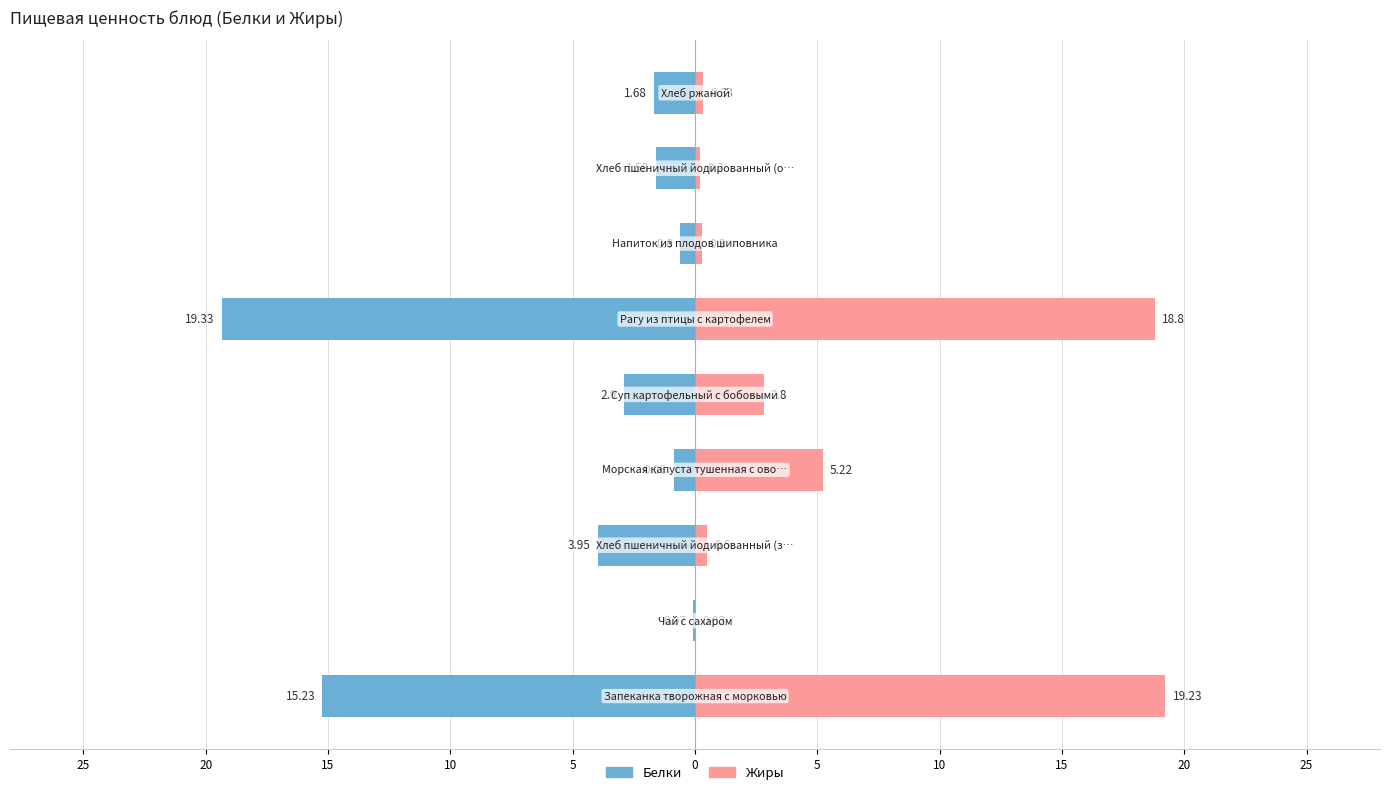

Reading left to right, transcribe all the data shown in this chart.

Белки: 25=-15.2	20=-0.1	15=-4.0	10=-0.9	5=-2.9	0=-19.3	5=-0.6	10=-1.6	15=-1.7
Жиры: 25=19.2	20=0.0	15=0.5	10=5.2	5=2.8	0=18.8	5=0.3	10=0.2	15=0.3